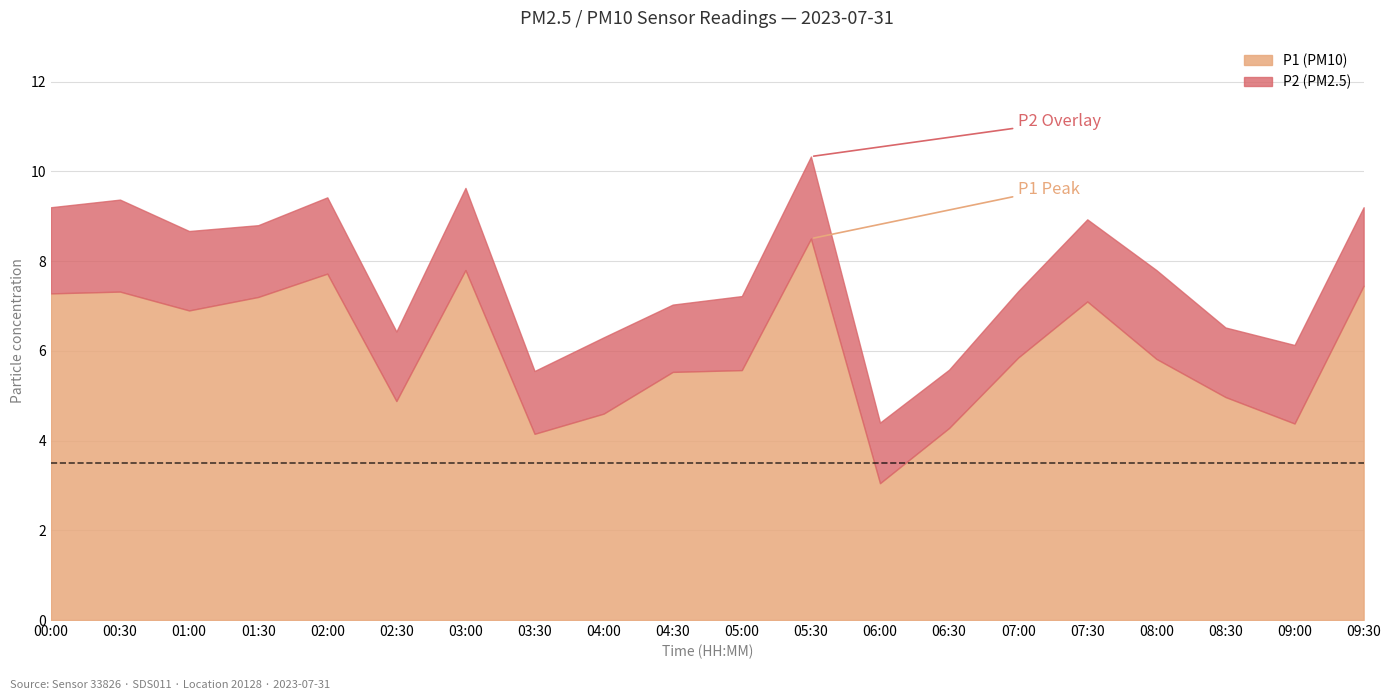

Which category has the highest value across all series?

05:30